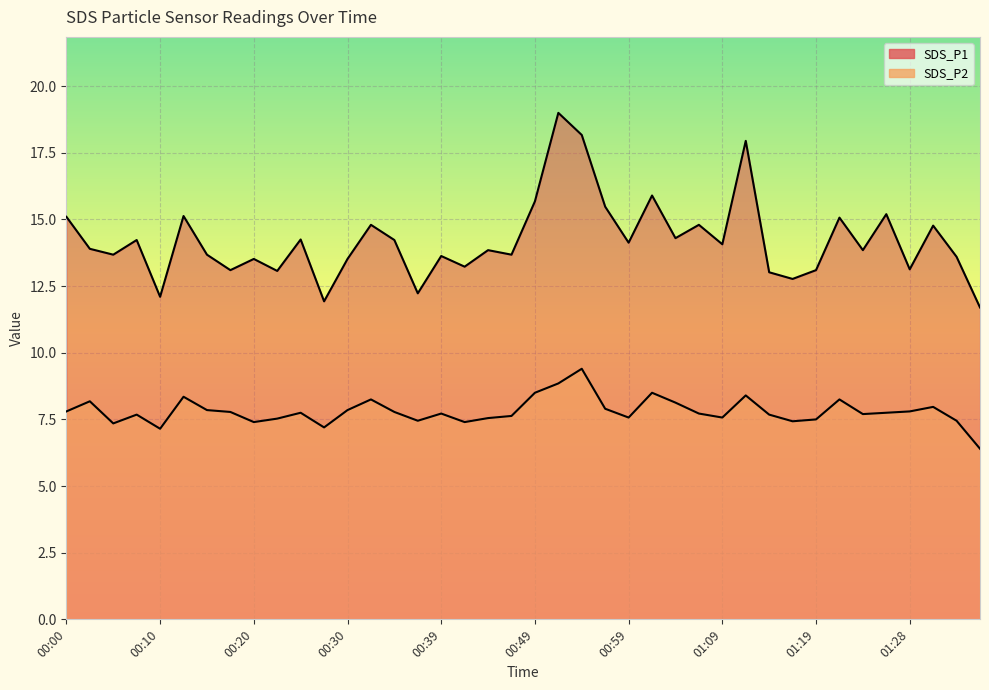

Rank the series by their maximum value, from lowest to highest.

SDS_P2, SDS_P1